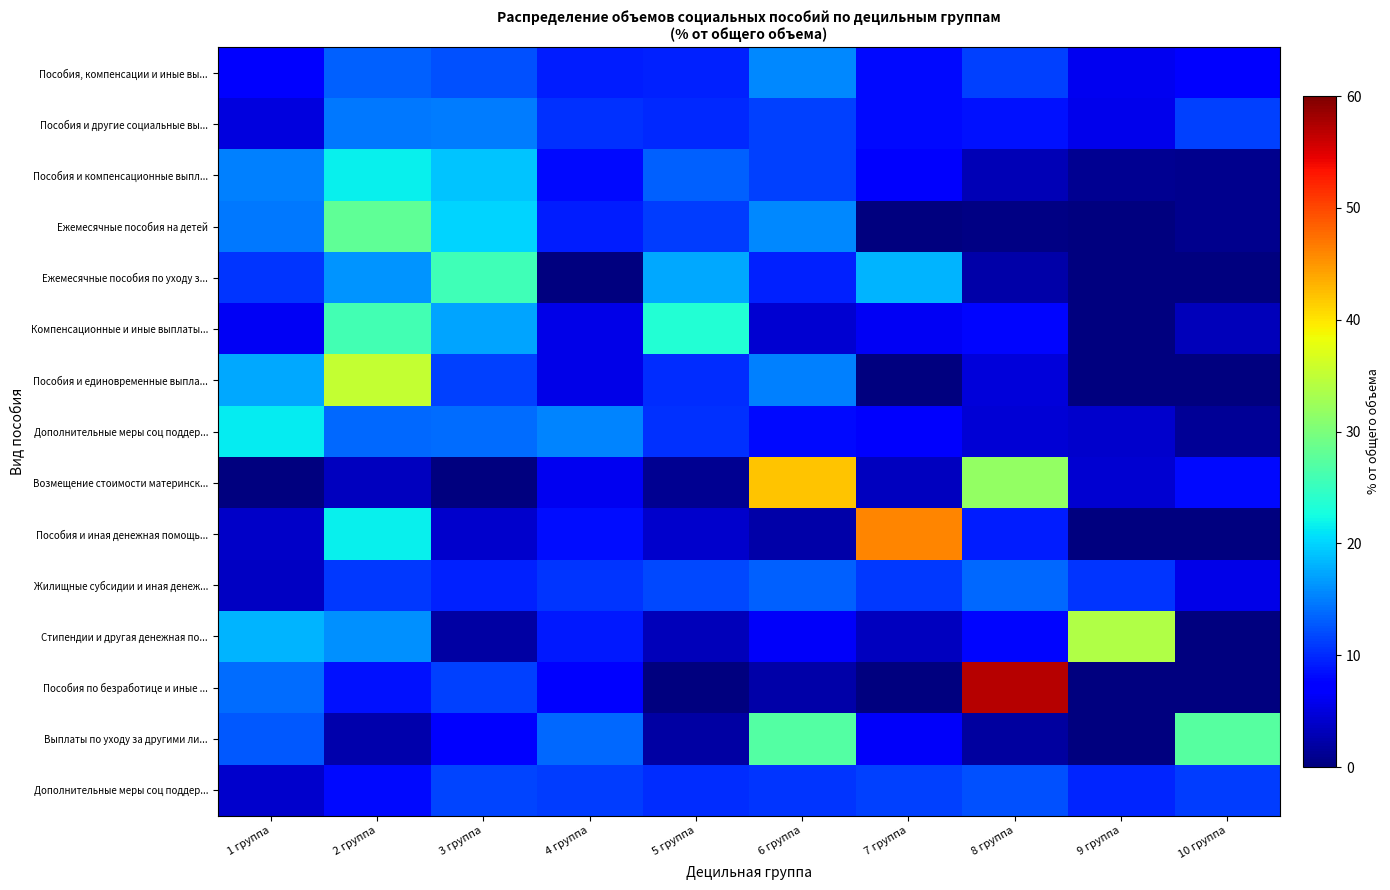

What is the difference between the highest and lowest values at 4 группа?

15.4